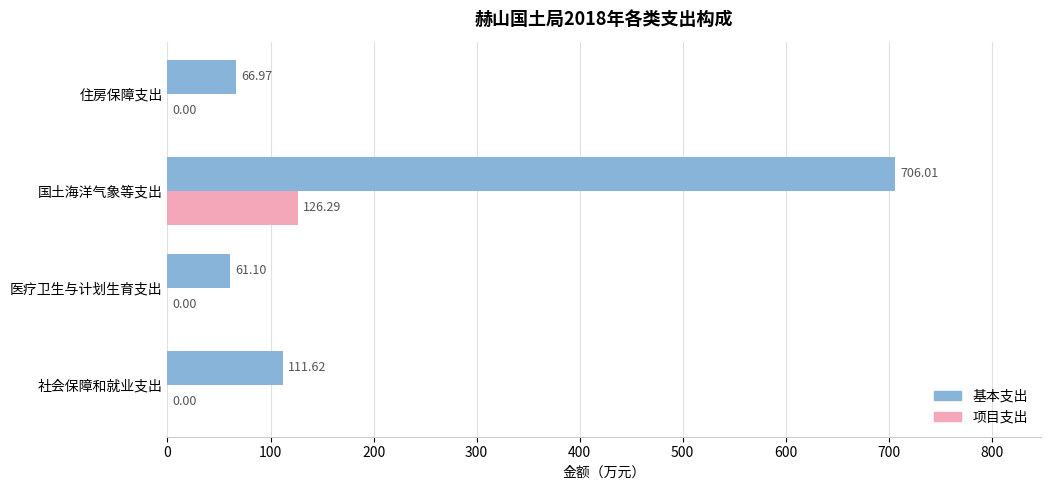

What is the sum of all 项目支出 values?

126.3